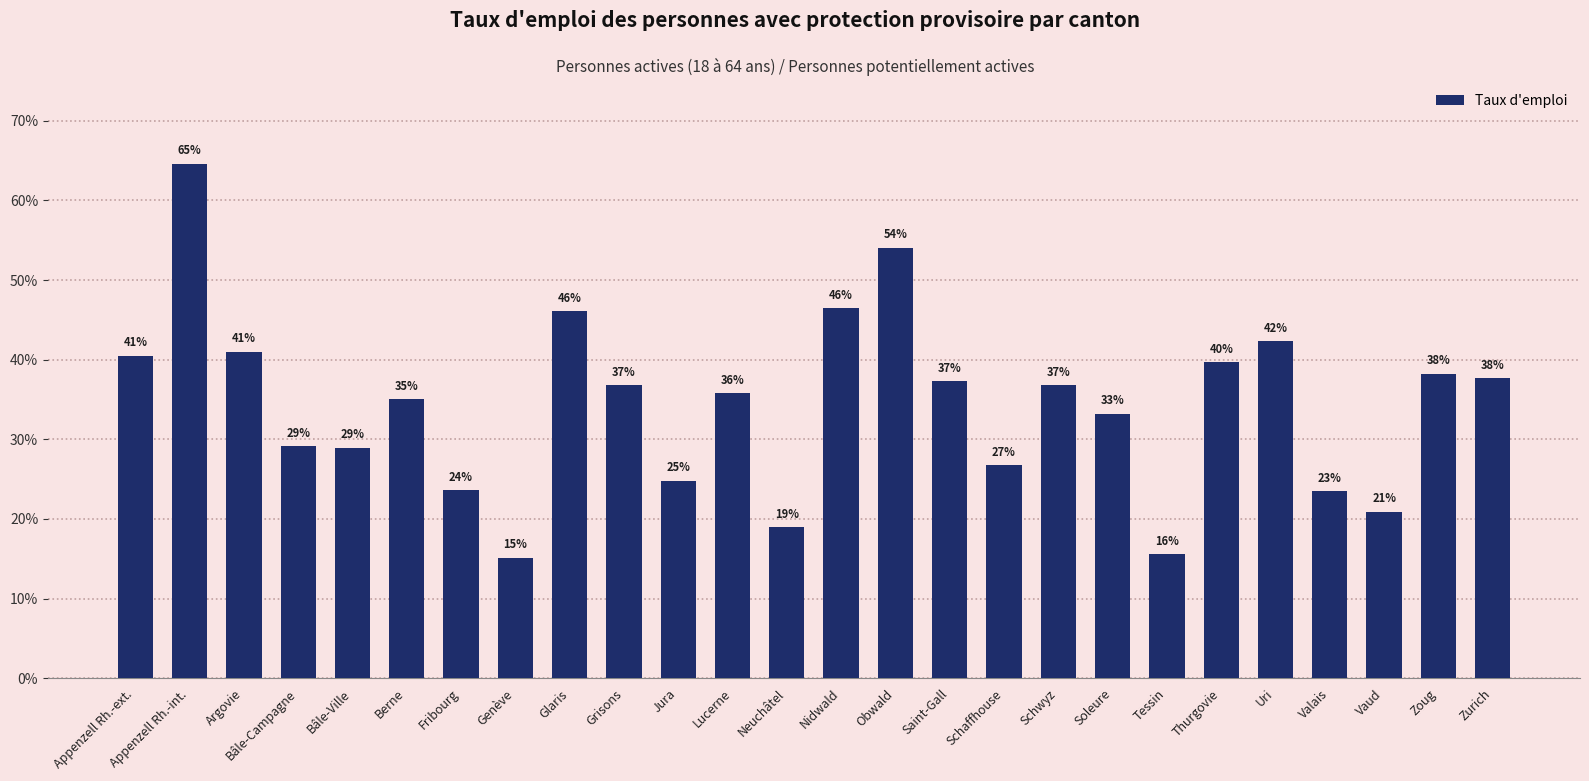

Reading right to left, list all the values displayed in this chart.

Zurich=0.4	Zoug=0.4	Vaud=0.2	Valais=0.2	Uri=0.4	Thurgovie=0.4	Tessin=0.2	Soleure=0.3	Schwyz=0.4	Schaffhouse=0.3	Saint-Gall=0.4	Obwald=0.5	Nidwald=0.5	Neuchâtel=0.2	Lucerne=0.4	Jura=0.2	Grisons=0.4	Glaris=0.5	Genève=0.2	Fribourg=0.2	Berne=0.4	Bâle-Ville=0.3	Bâle-Campagne=0.3	Argovie=0.4	Appenzell Rh.-int.=0.6	Appenzell Rh.-ext.=0.4